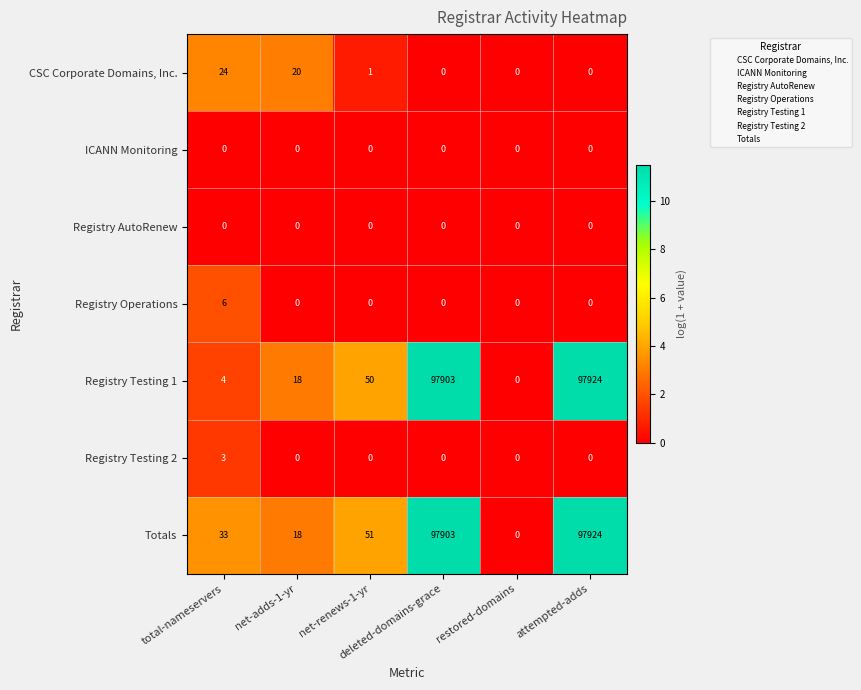

Which series has the largest total across all categories?

Totals